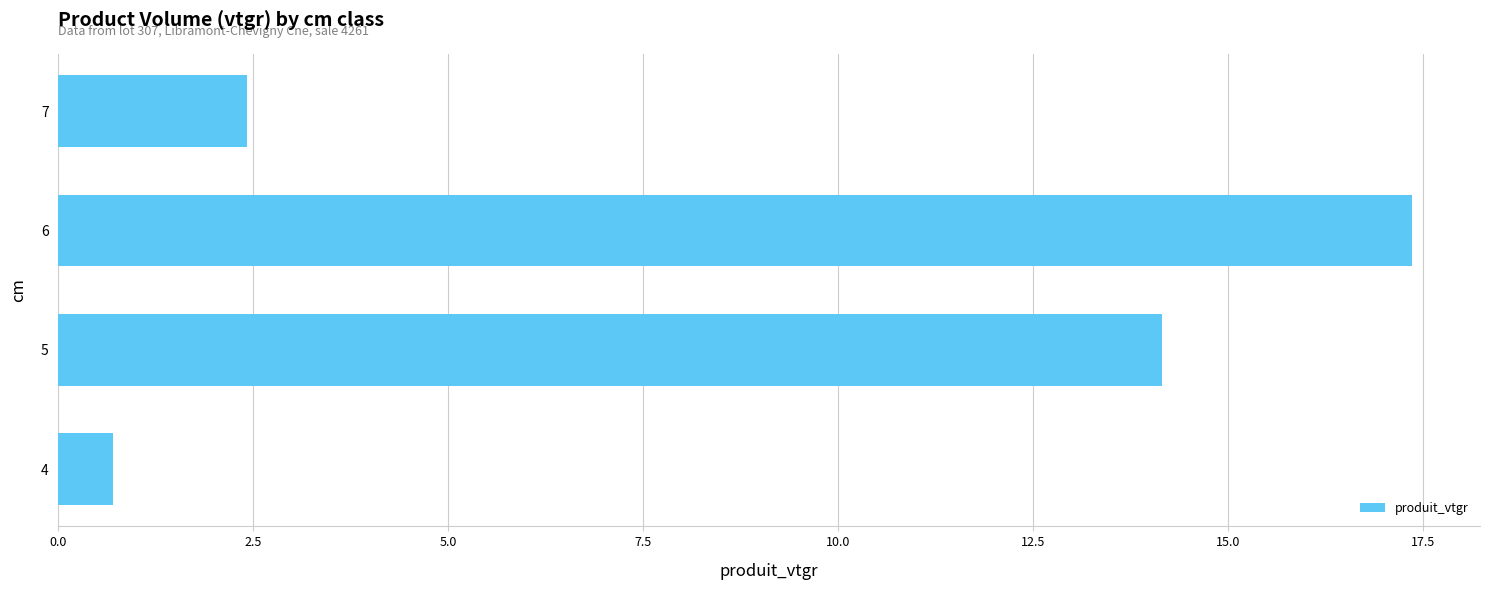

Rank the categories by value from lowest to highest.

4, 7, 5, 6